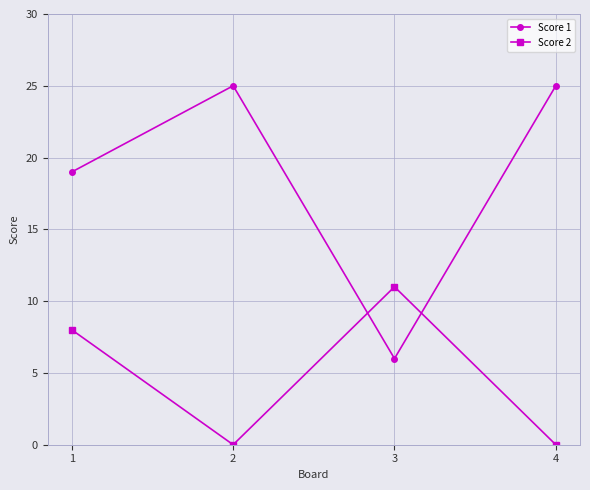

Between 1 and 2, which series saw the biggest shift?

Score 2